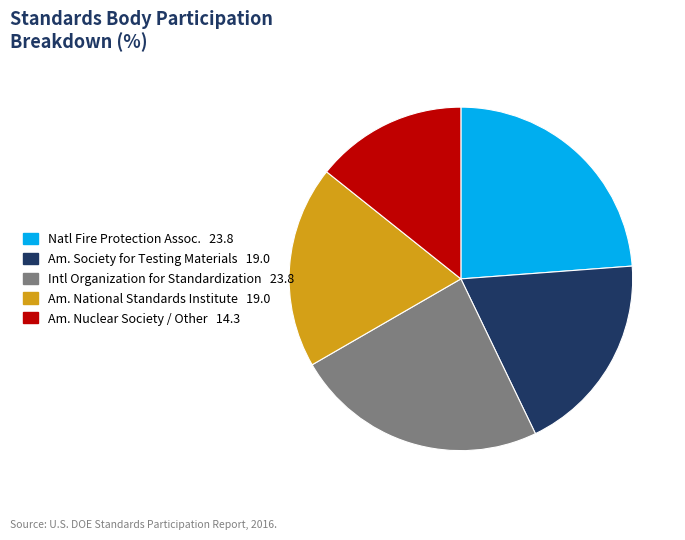

How many segments does this pie chart have?

5